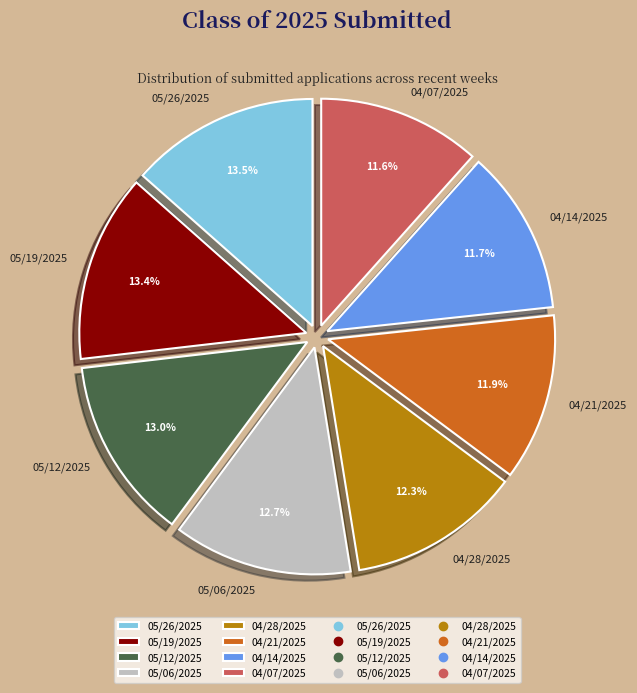

Is it true that 04/14/2025 is 12% of the pie?

True